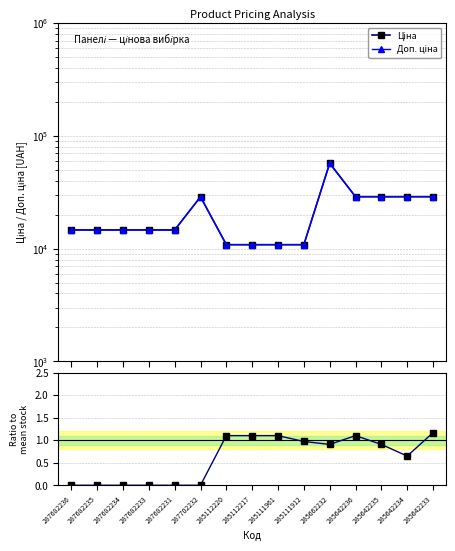

True or false: Доп. ціна has more than 2 points higher than both neighbors.

False